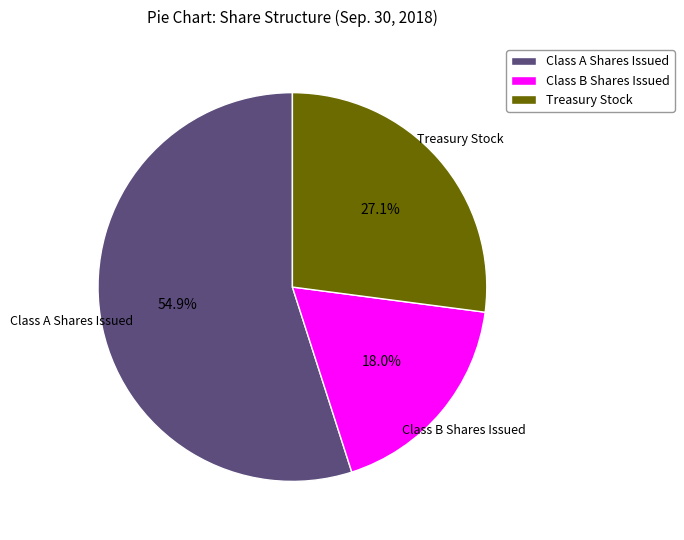

How many segments does this pie chart have?

3